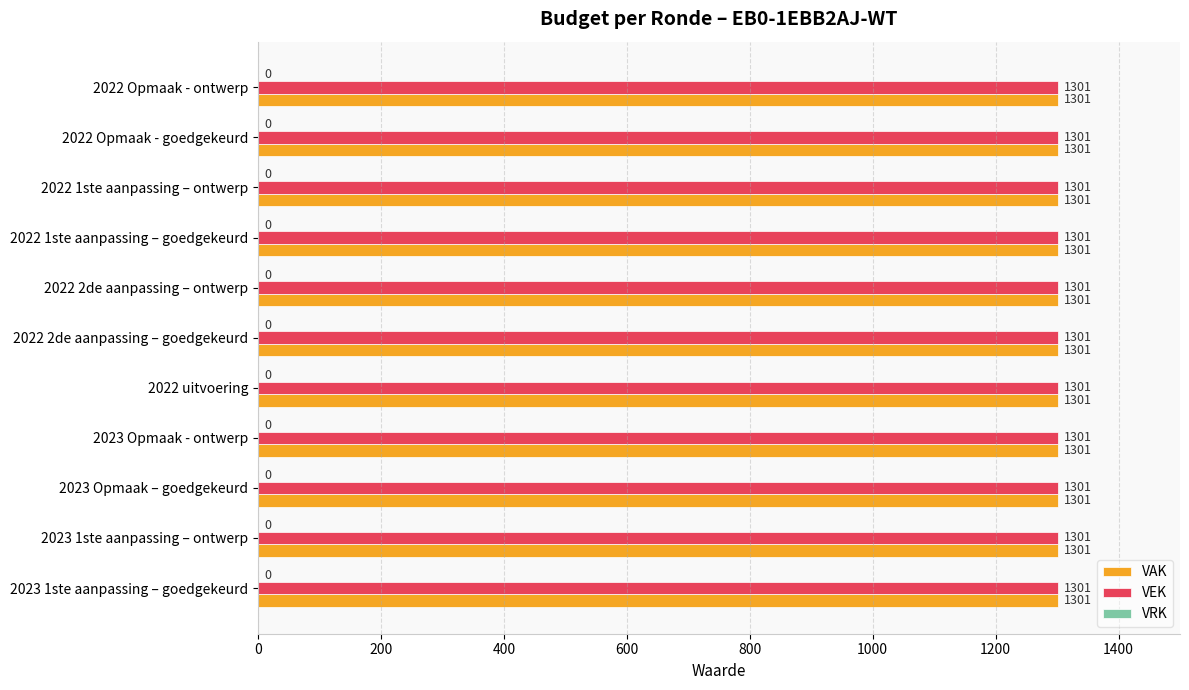

Reading left to right, transcribe all the data shown in this chart.

VAK: 1301	1301	1301	1301	1301	1301	1301	1301	1301	1301	1301
VEK: 1301	1301	1301	1301	1301	1301	1301	1301	1301	1301	1301
VRK: 0	0	0	0	0	0	0	0	0	0	0